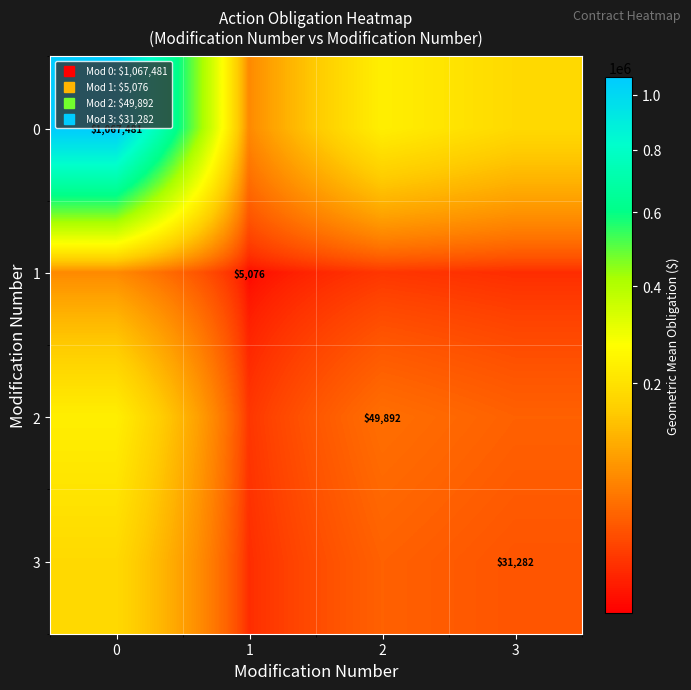

How many values in the 0 series exceed 230779?

2